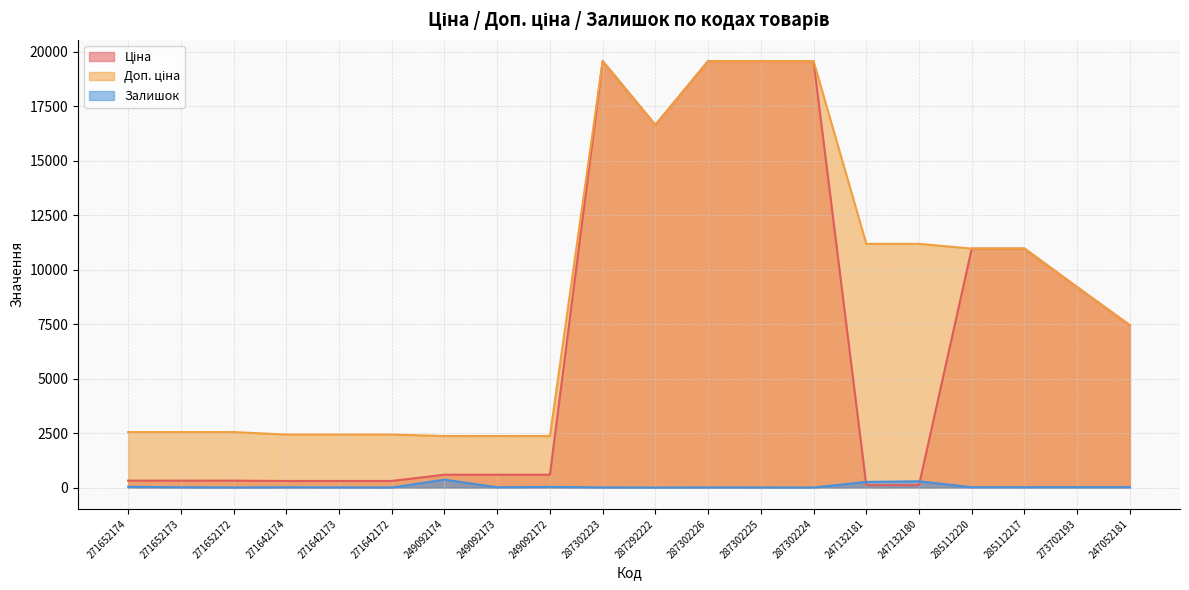

Which category has the lowest value across all series?

287292222